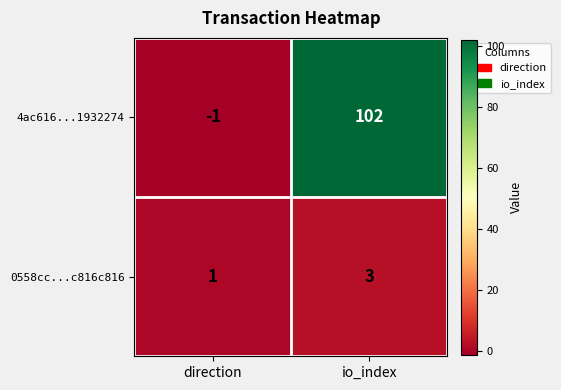

Reading left to right, what are all the values shown in this chart?

4ac616...1932274: direction=-1	io_index=102
0558cc...c816c816: direction=1	io_index=3